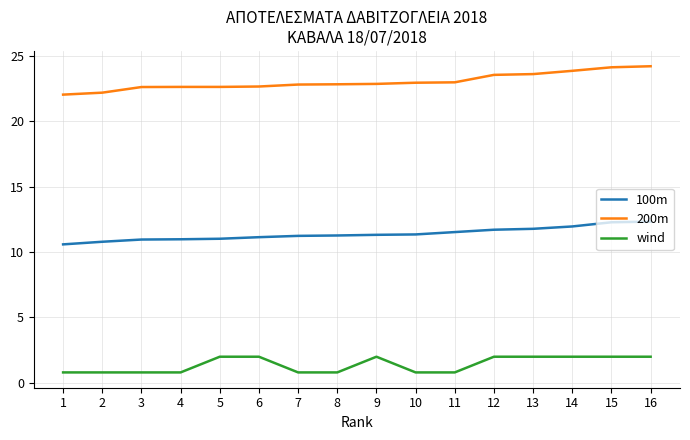

What is the difference between the maximum and minimum values in the wind series?

1.2